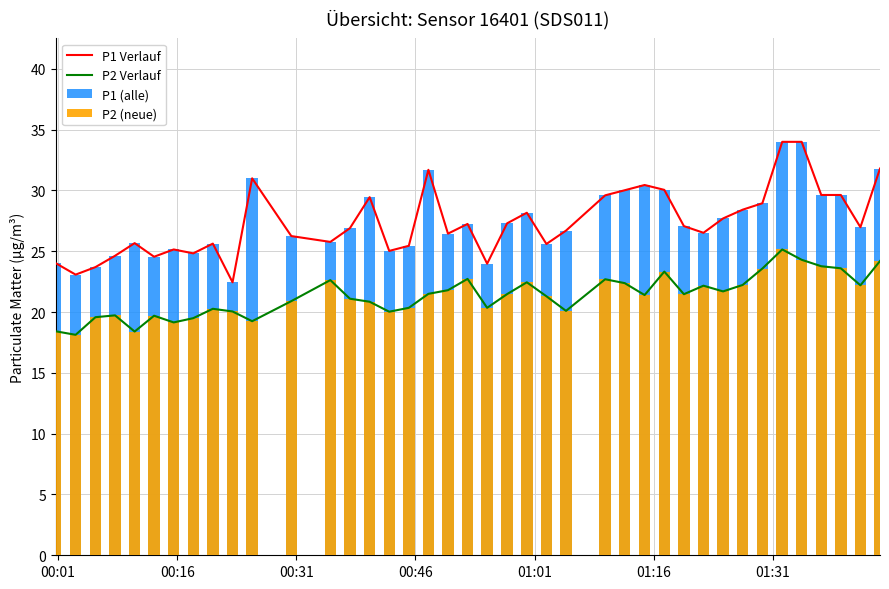

The P1 Verlauf series shows 8.5 at 38. True or false?

False